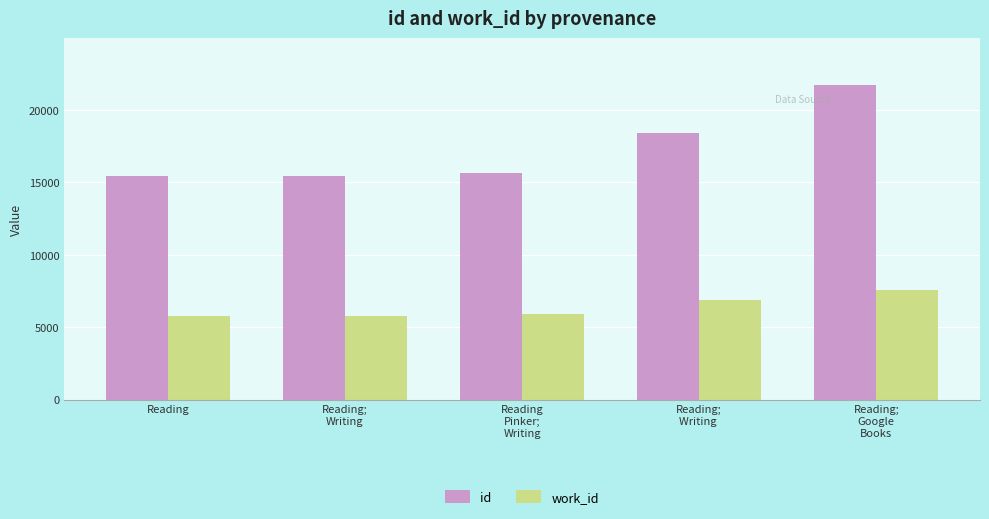

List the series in order of their overall mean, highest first.

id, work_id